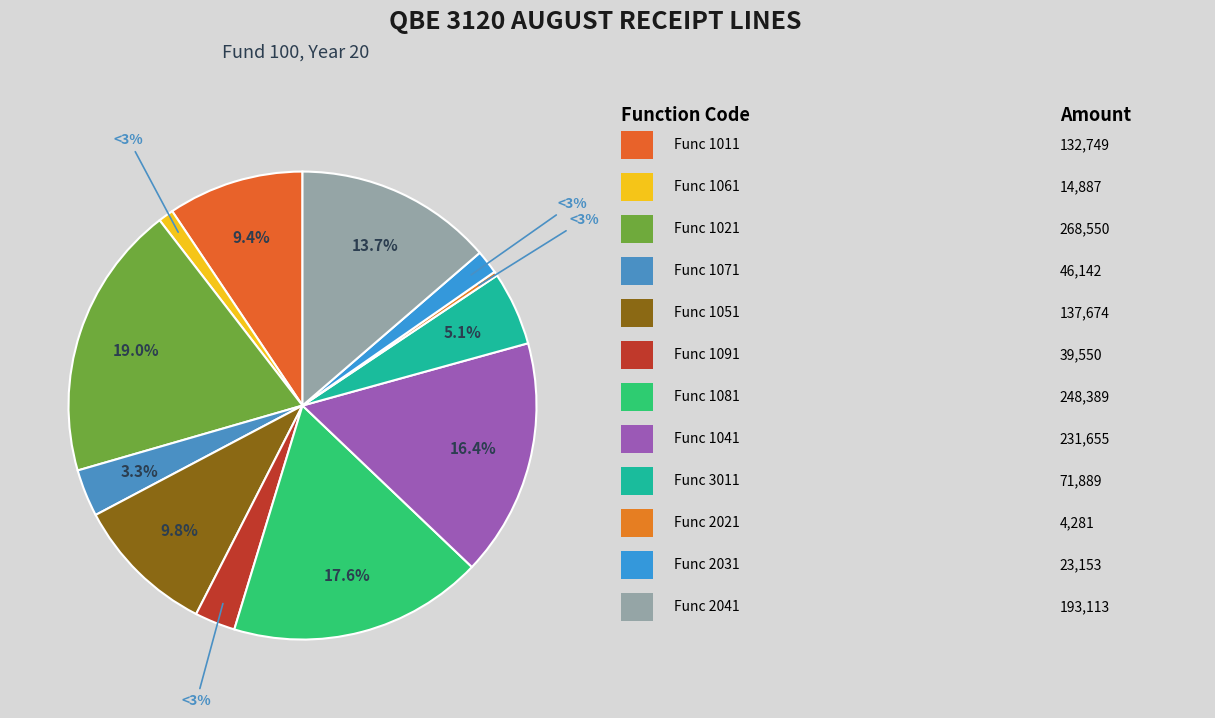

To the nearest percent, what is the combined percentage of Func 1011 and Func 1071?

13%